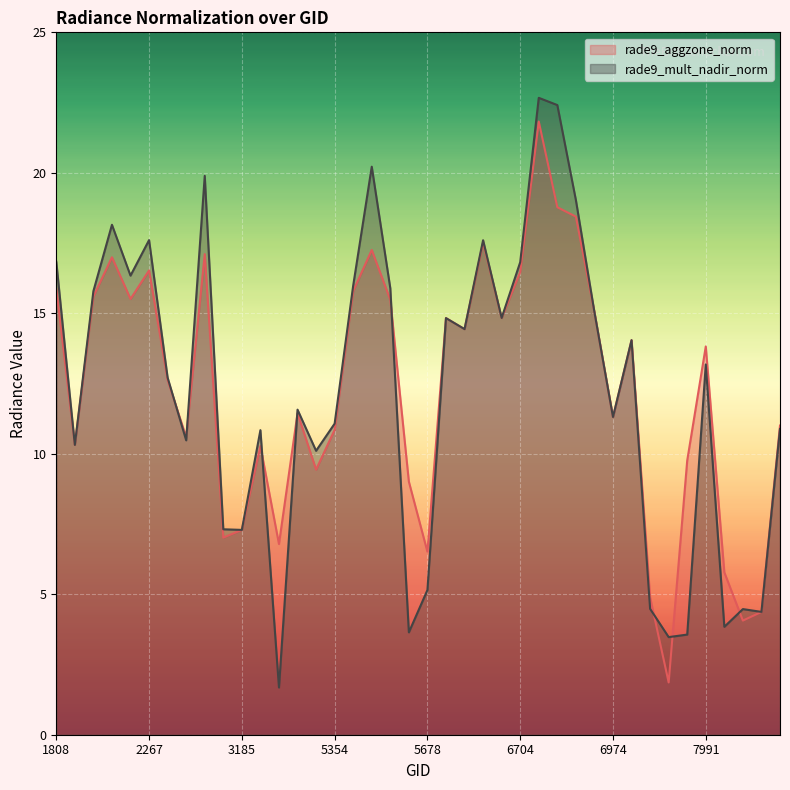

How many interior local valleys does the rade9_aggzone_norm series have?

12